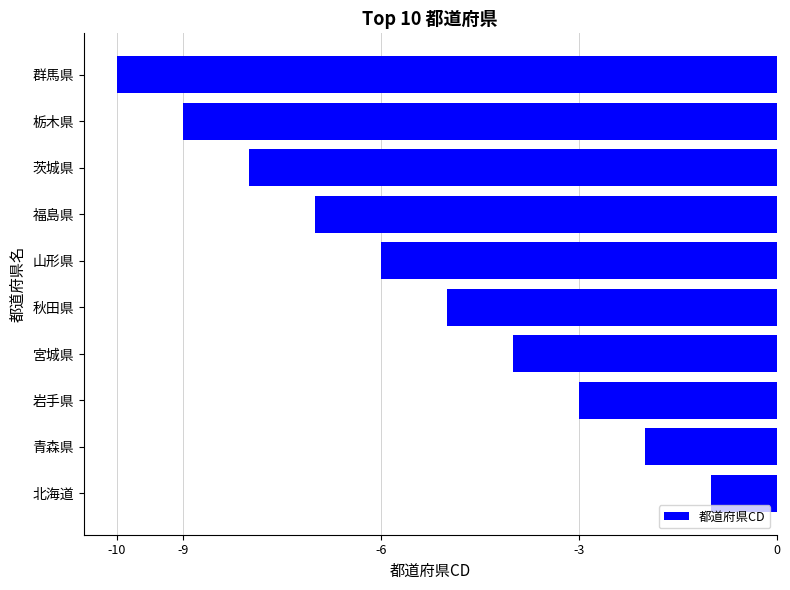

What is the difference between the maximum and minimum values?

9